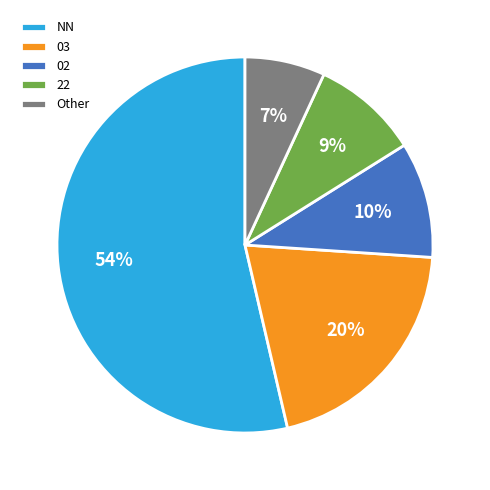

What is the smallest slice in the pie chart?

Other